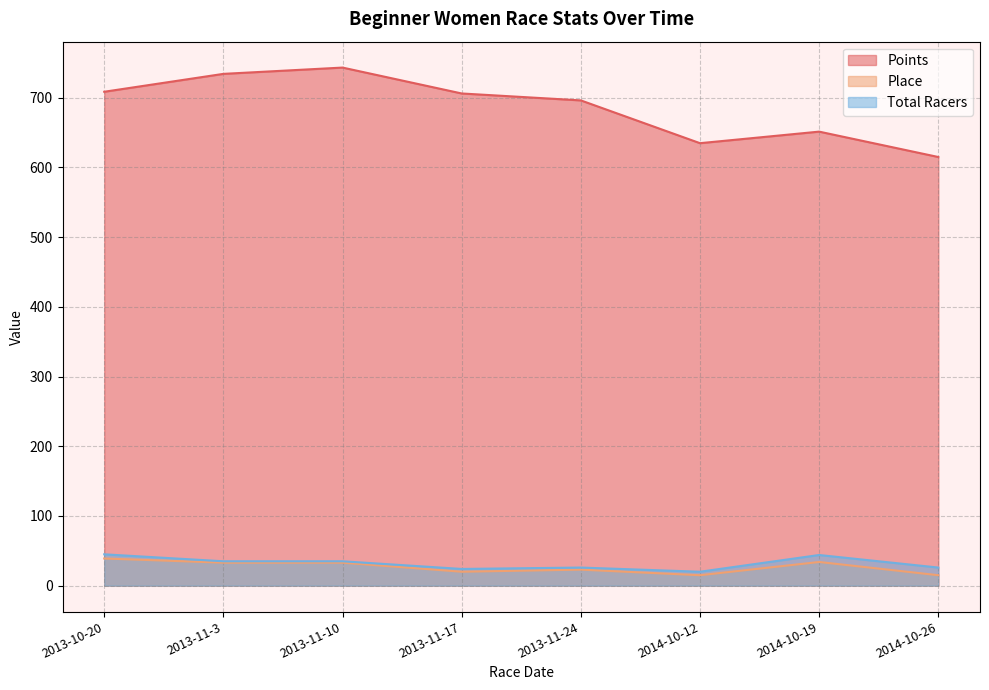

True or false: Total Racers and Place cross at least once.

False